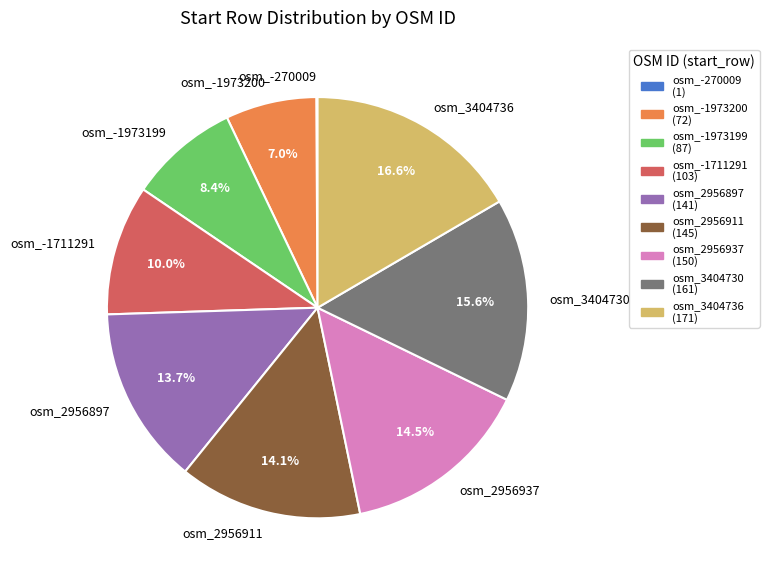

How much of the chart is everything except osm_-1973199?

91.6%